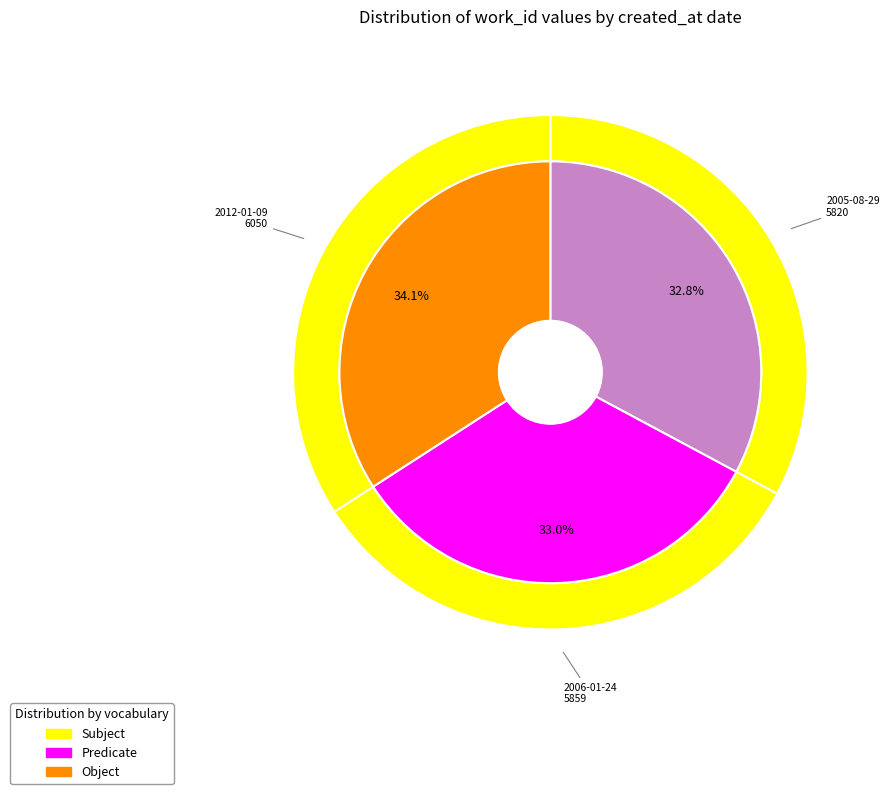

To the nearest percent, what is the average slice percentage?

33%